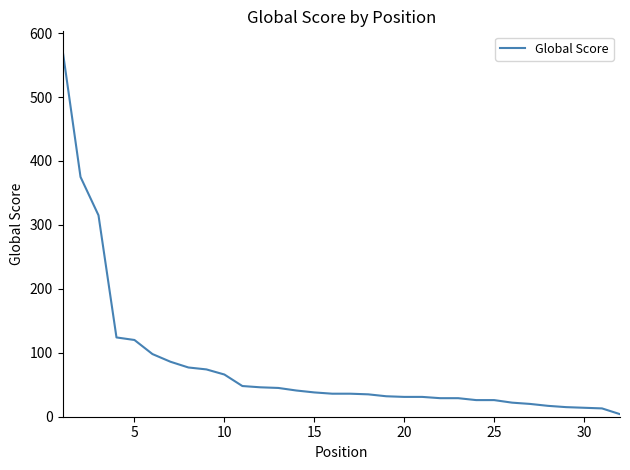

What is the maximum value shown in the chart?

574